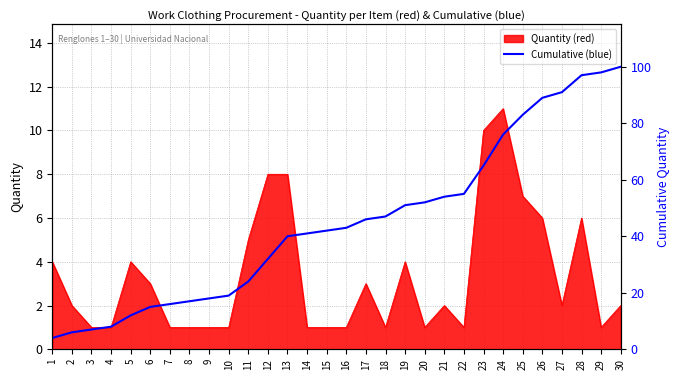

True or false: the data shows 51 at 19.

True